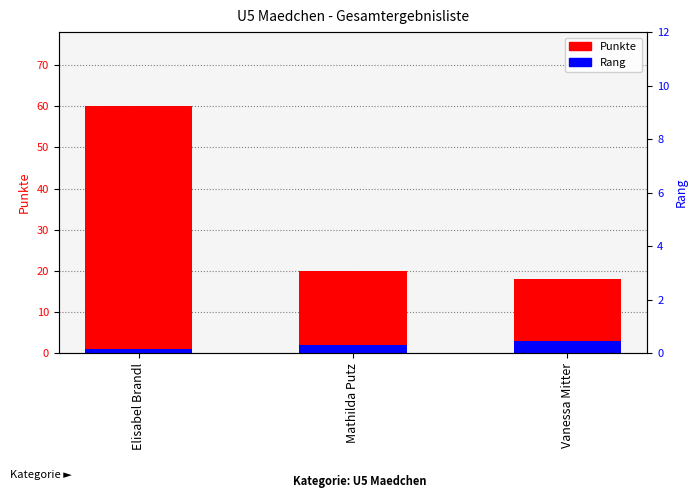

How many bars are there in total?

6